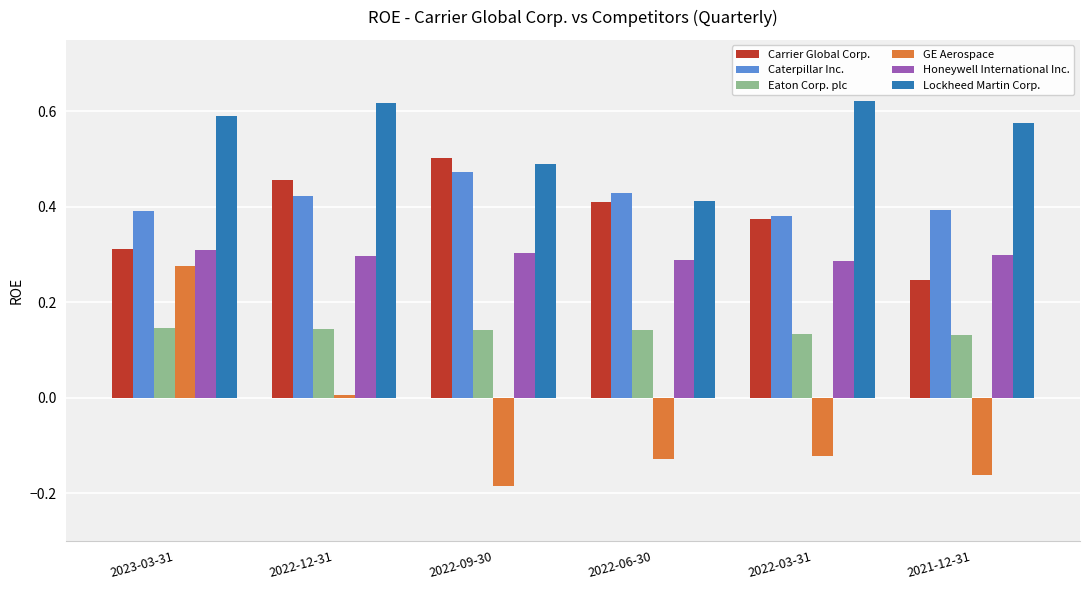

Is the value of Lockheed Martin Corp. at 2022-09-30 greater than the value of Honeywell International Inc. at 2022-03-31?

Yes